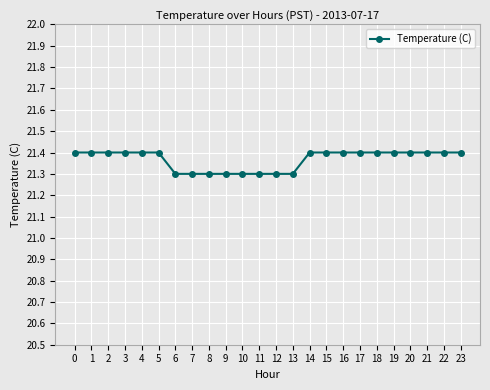

Is it true that the value at 13 is 35.7?

False